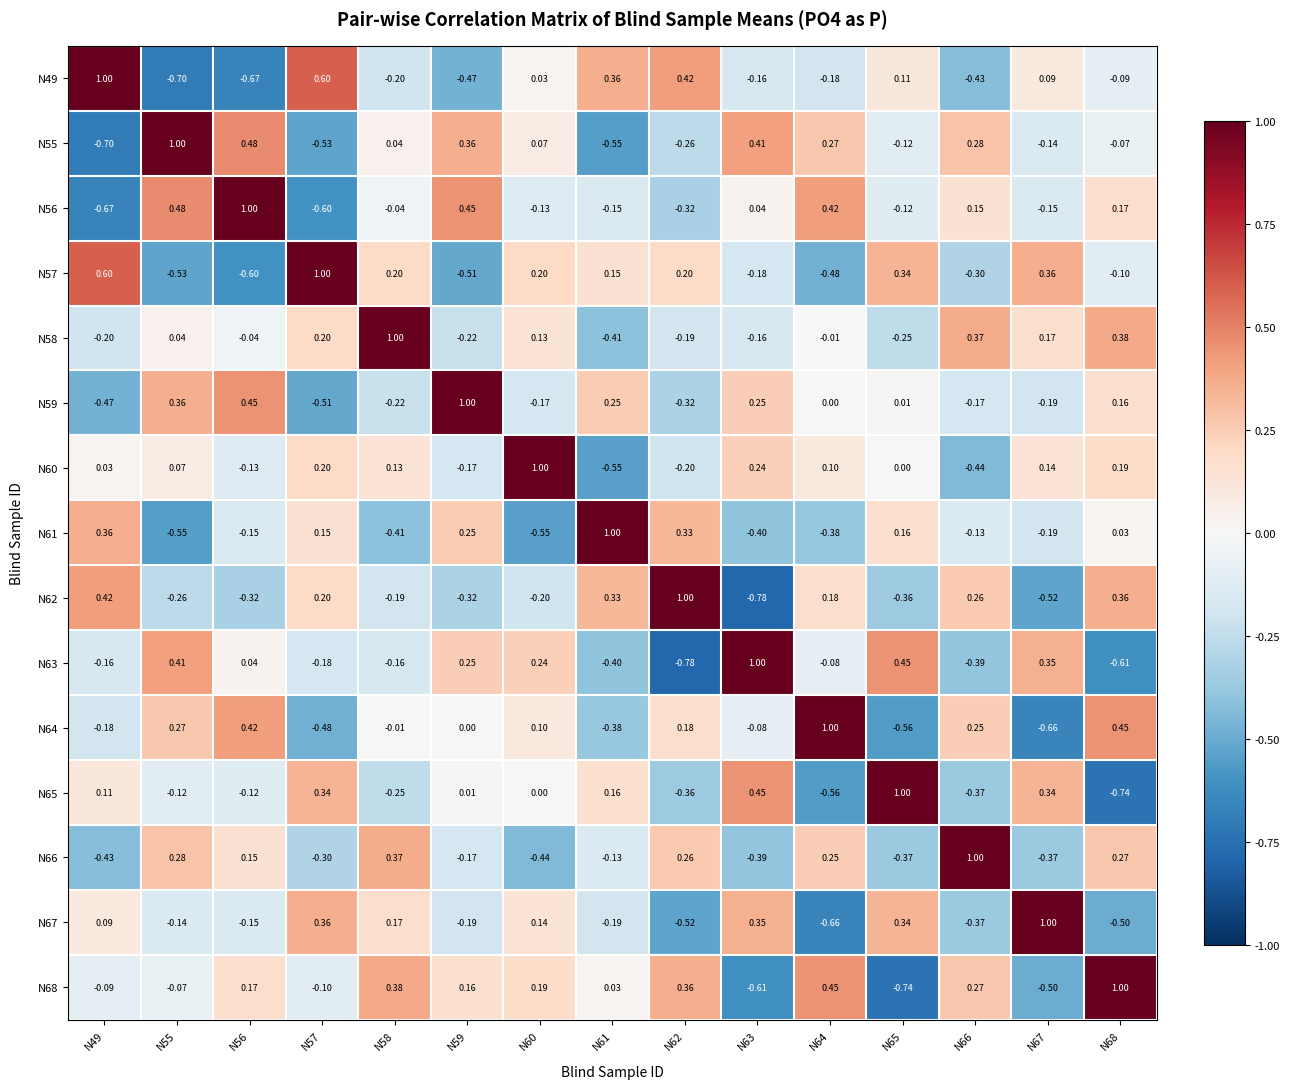

Which series changed the most between N55 and N57?

N55